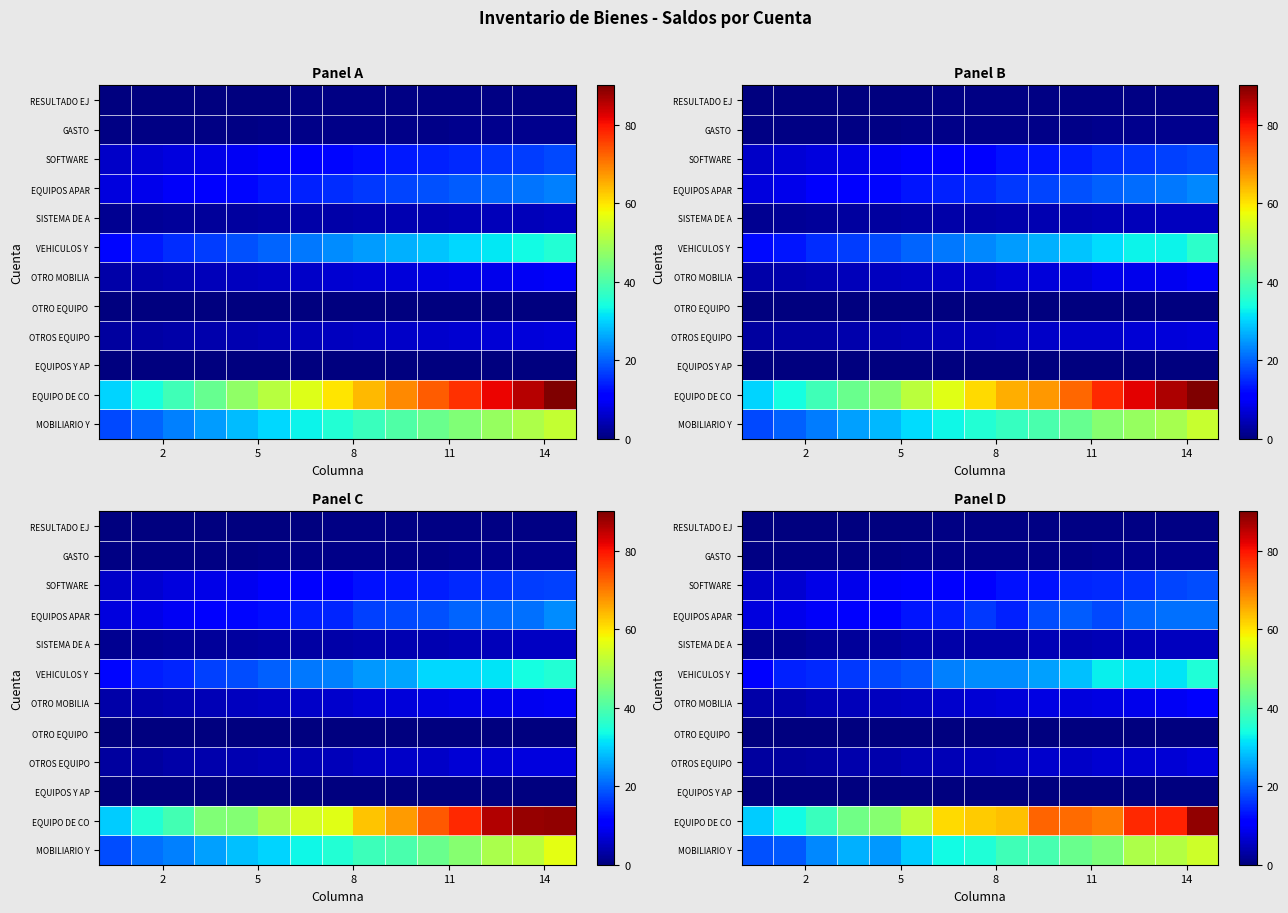

How many data points does each series have?

15